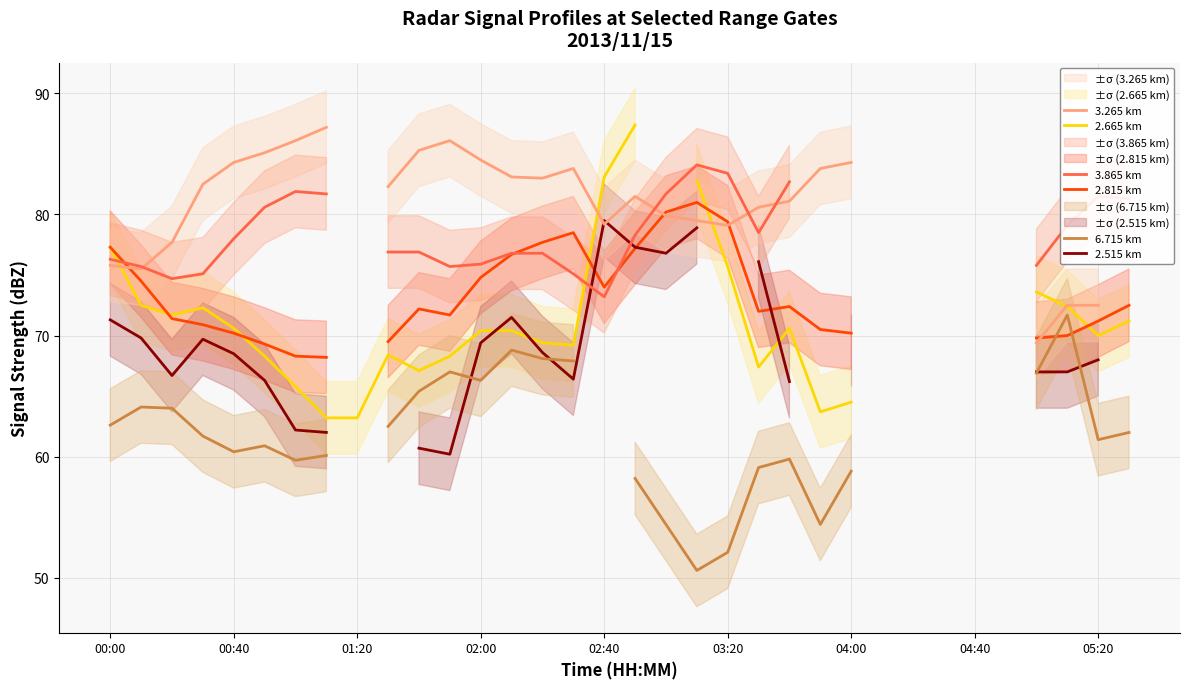

What is the sum of the 6.715 km values at 00:00 and 17?

120.8